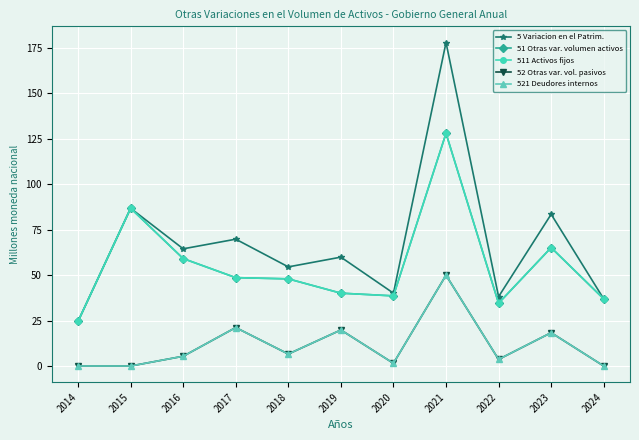

Is this an area chart (filled region under the line)?

No